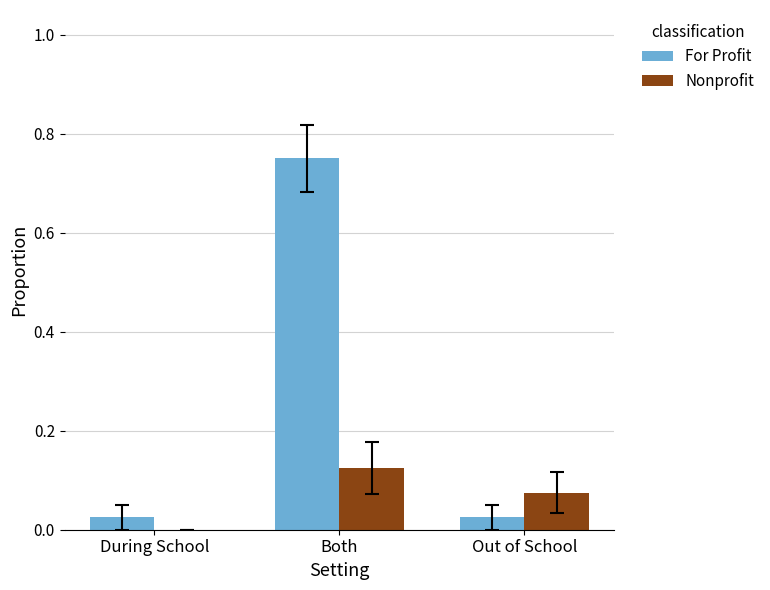

Which category has the highest value in the Nonprofit series?

Both